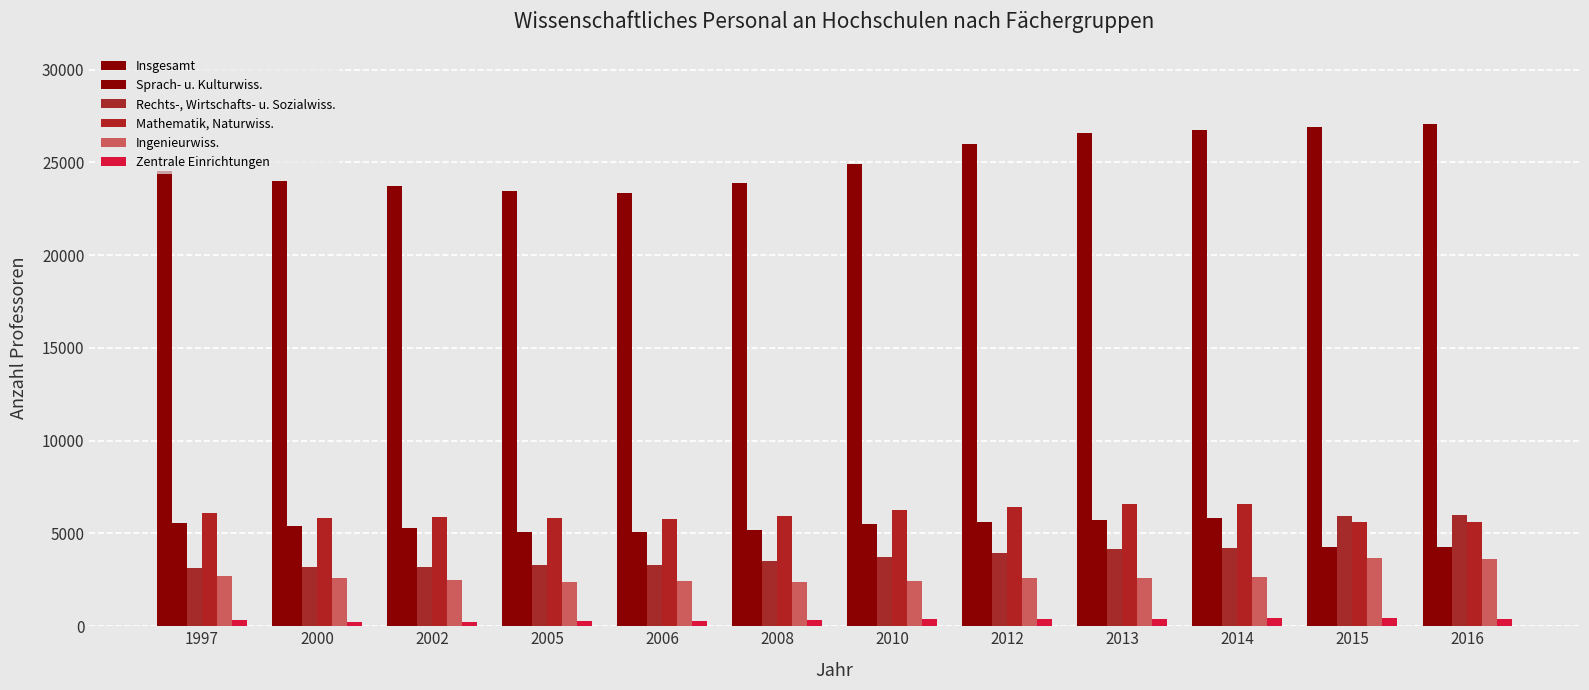

What is the sum of the Rechts-, Wirtschafts- u. Sozialwiss. values at 2013 and 2012?

8125